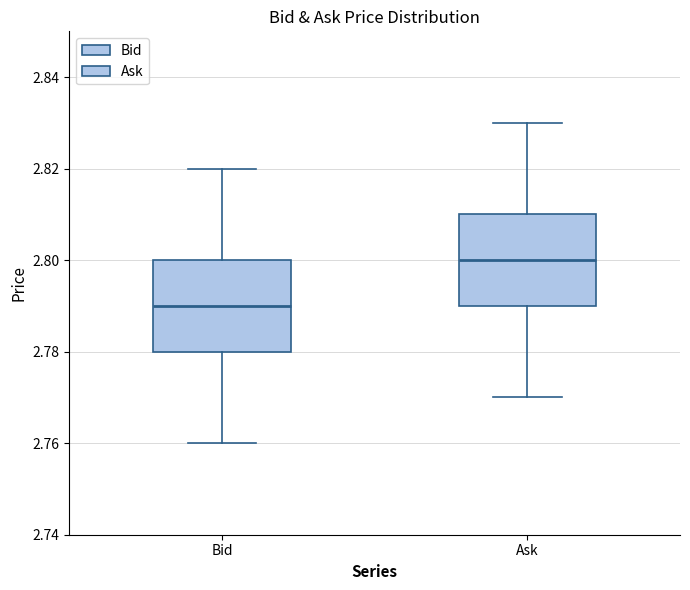

Where is the upper edge of the box for Bid on the y-axis? The values are not printed on the chart, so give them approximately, as read against the axis.

2.80